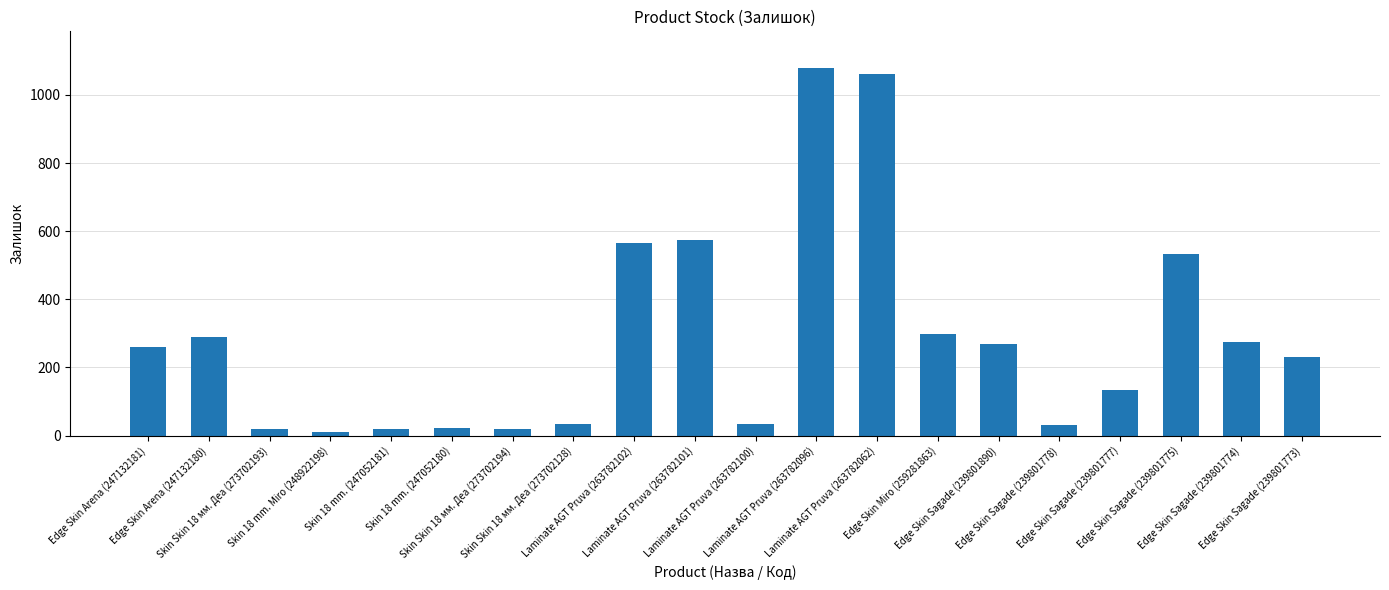

What is the smallest value displayed?

11